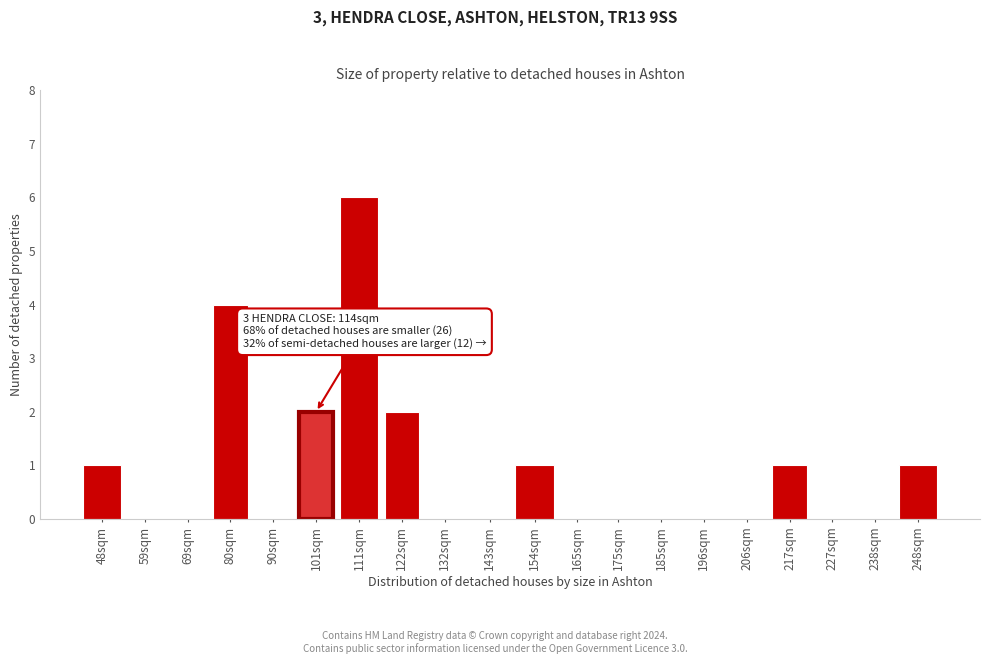

Reading right to left, list all the values displayed in this chart.

248sqm=1	238sqm=0	227sqm=0	217sqm=1	206sqm=0	196sqm=0	185sqm=0	175sqm=0	165sqm=0	154sqm=1	143sqm=0	132sqm=0	122sqm=2	111sqm=6	101sqm=2	90sqm=0	80sqm=4	69sqm=0	59sqm=0	48sqm=1